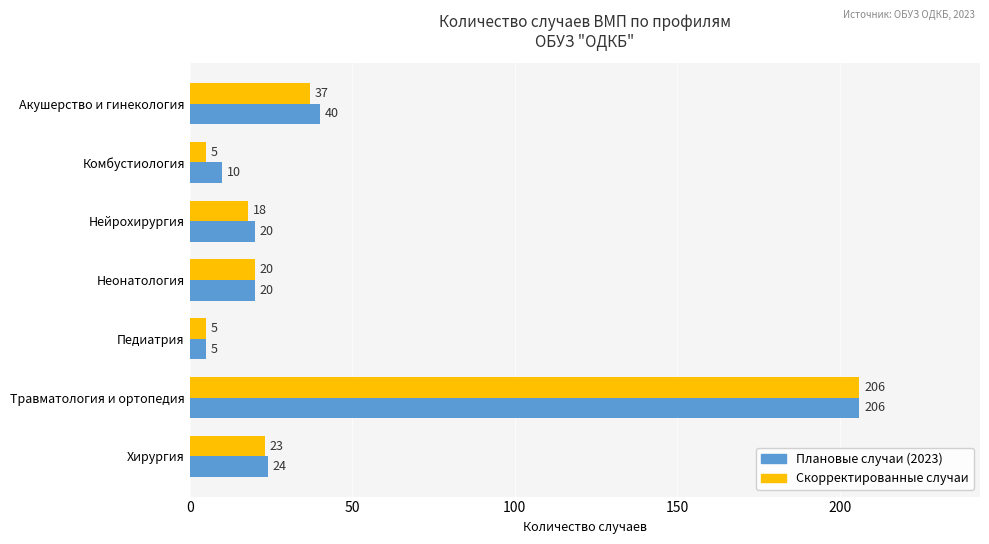

Where is Скорректированные случаи nearest to the value 105?

Акушерство и гинекология